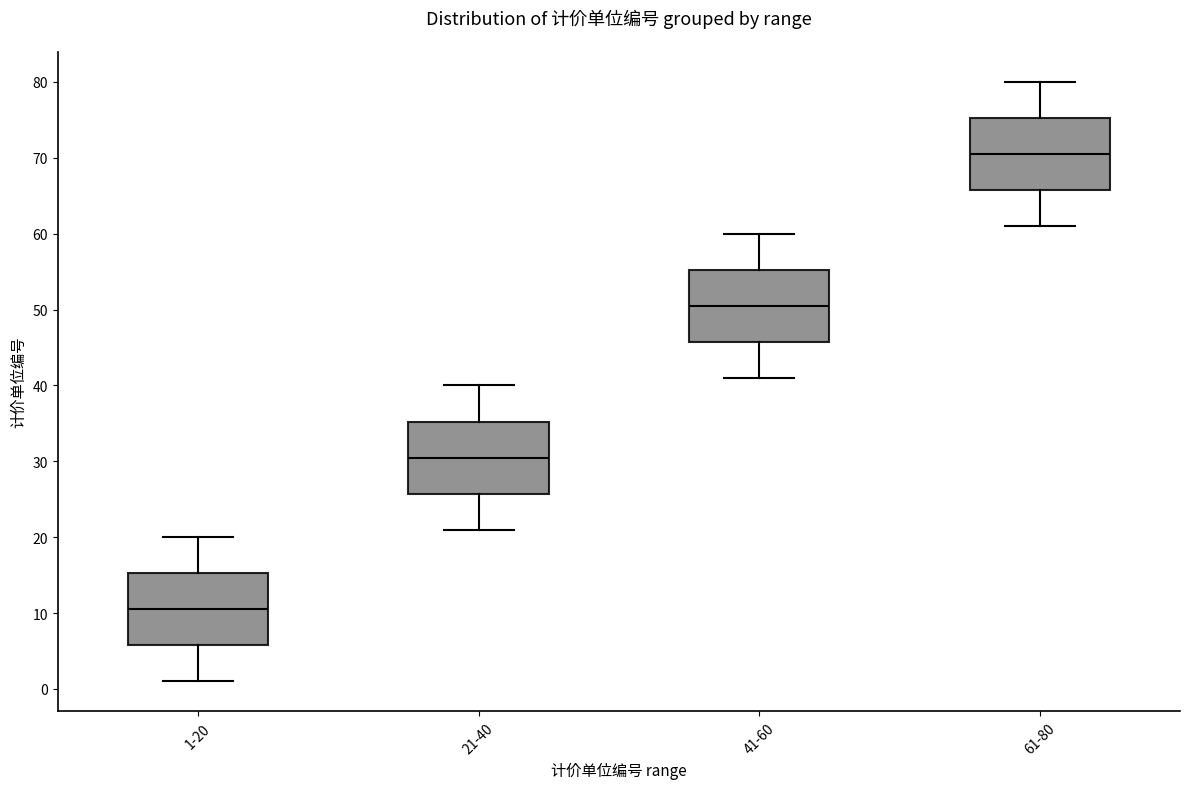

Reading left to right, transcribe this box plot: for each box, give where its median line is, the range the box spans, and where its two whiskers end, as read against the y-axis. The values are not printed on the chart, so give them approximately, as read against the axis.

1-20: median 11, box 6 to 15, whiskers 1 to 20
21-40: median 31, box 26 to 35, whiskers 21 to 40
41-60: median 51, box 46 to 55, whiskers 41 to 60
61-80: median 71, box 66 to 75, whiskers 61 to 80